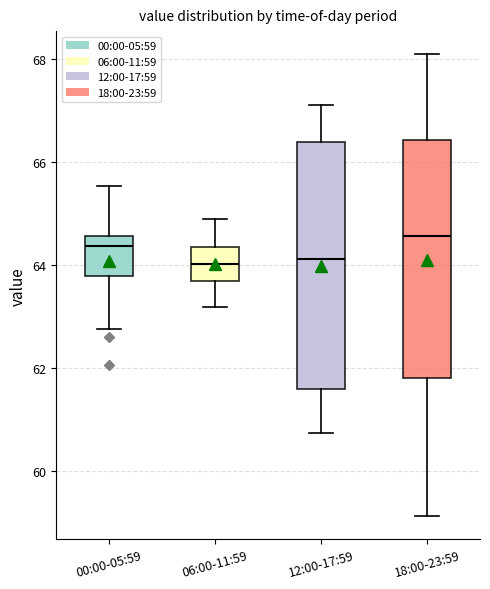

Reading left to right, transcribe this box plot: for each box, give where its median line is, the range the box spans, and where its two whiskers end, as read against the y-axis. The values are not printed on the chart, so give them approximately, as read against the axis.

00:00-05:59: median 64.4, box 63.8 to 64.6, whiskers 62.8 to 65.6
06:00-11:59: median 64.0, box 63.6 to 64.4, whiskers 63.2 to 64.8
12:00-17:59: median 64.2, box 61.6 to 66.4, whiskers 60.8 to 67.2
18:00-23:59: median 64.6, box 61.8 to 66.4, whiskers 59.2 to 68.2